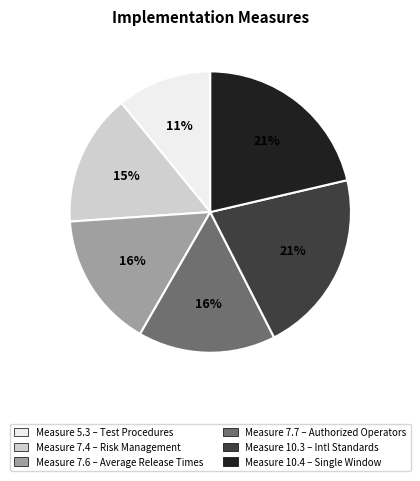

To the nearest percent, what is the average slice percentage?

17%